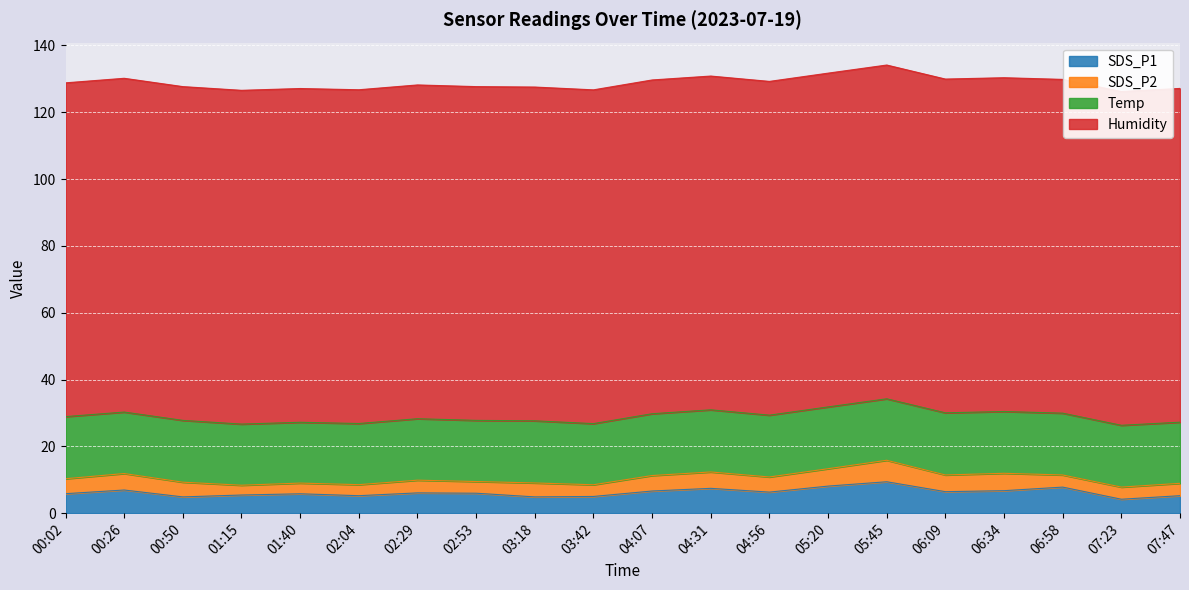

Is it true that SDS_P2 equals 7.5 at 04:56?

False